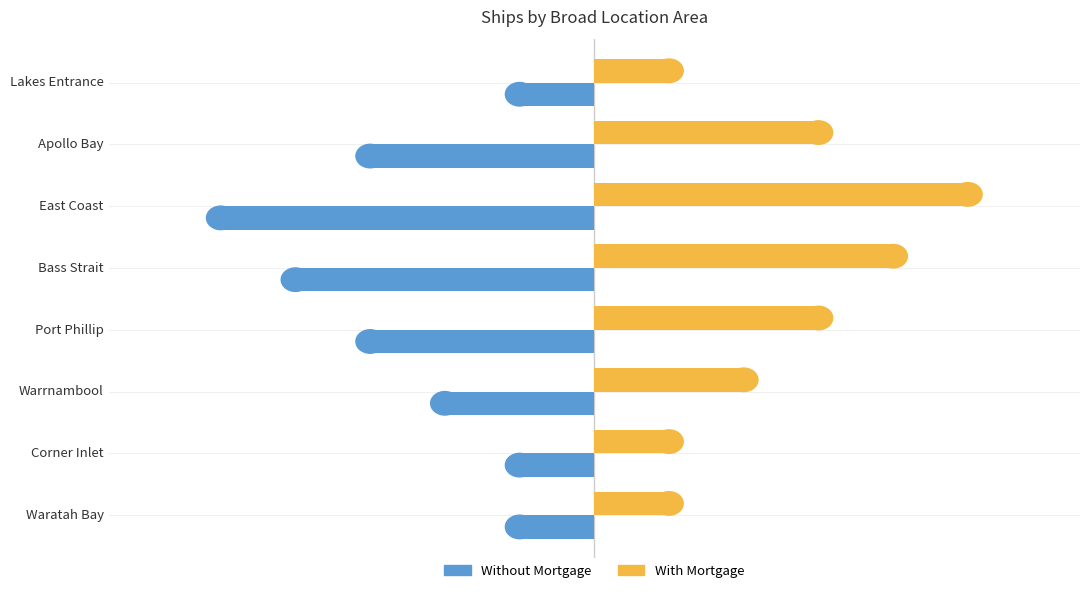

Which series has the largest total across all categories?

With Mortgage